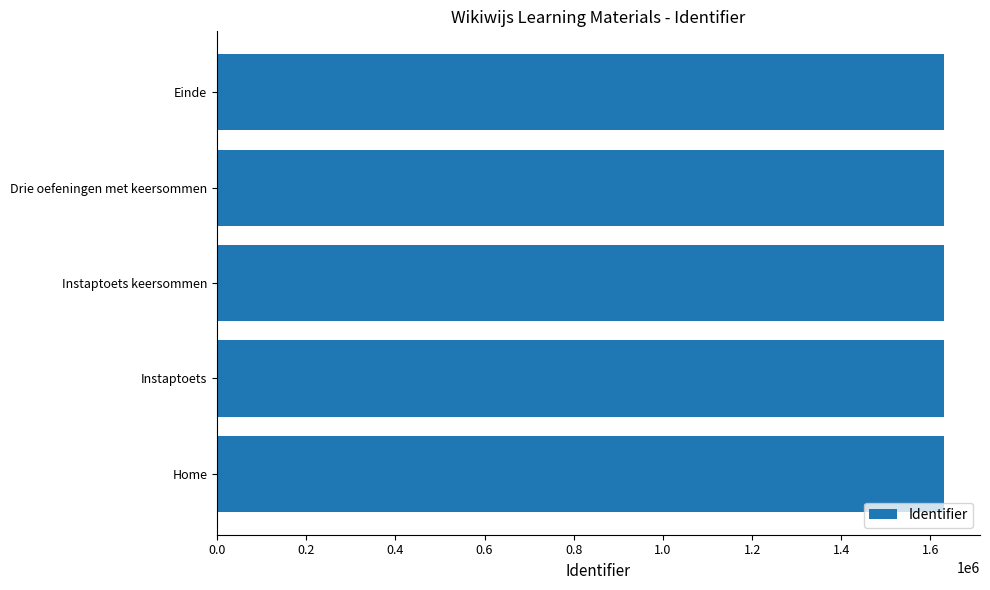

What is the maximum value shown in the chart?

1629541